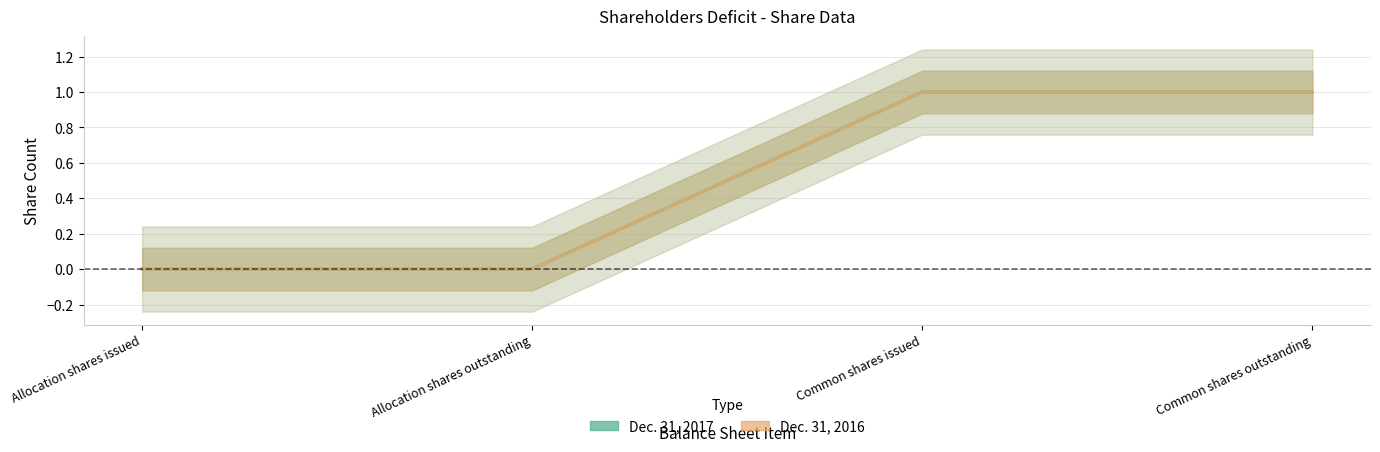

Is this an area chart (filled region under the line)?

No